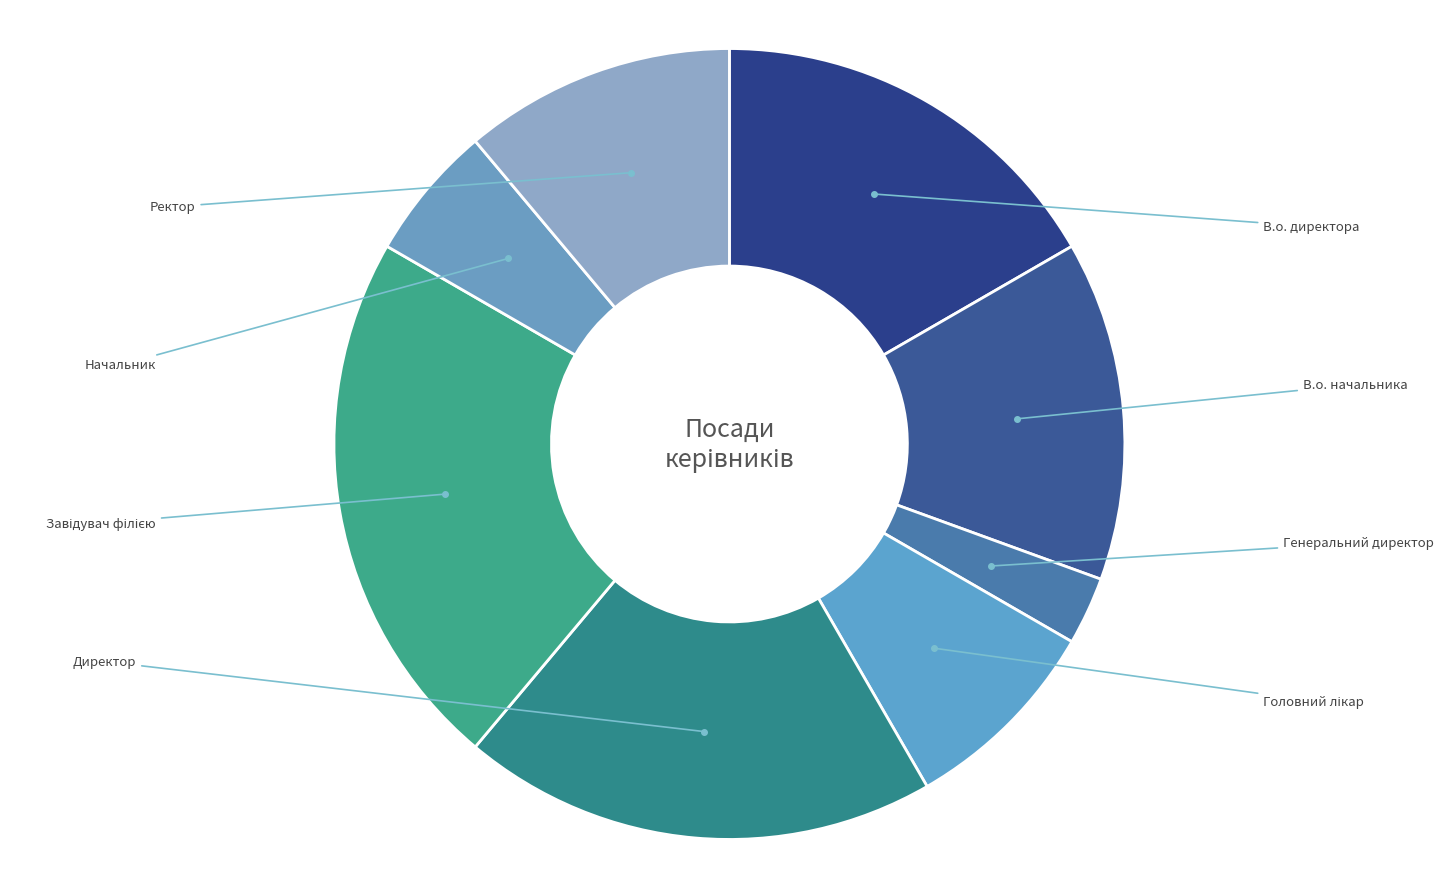

What is the change in value from Генеральний директор to Ректор?

+3